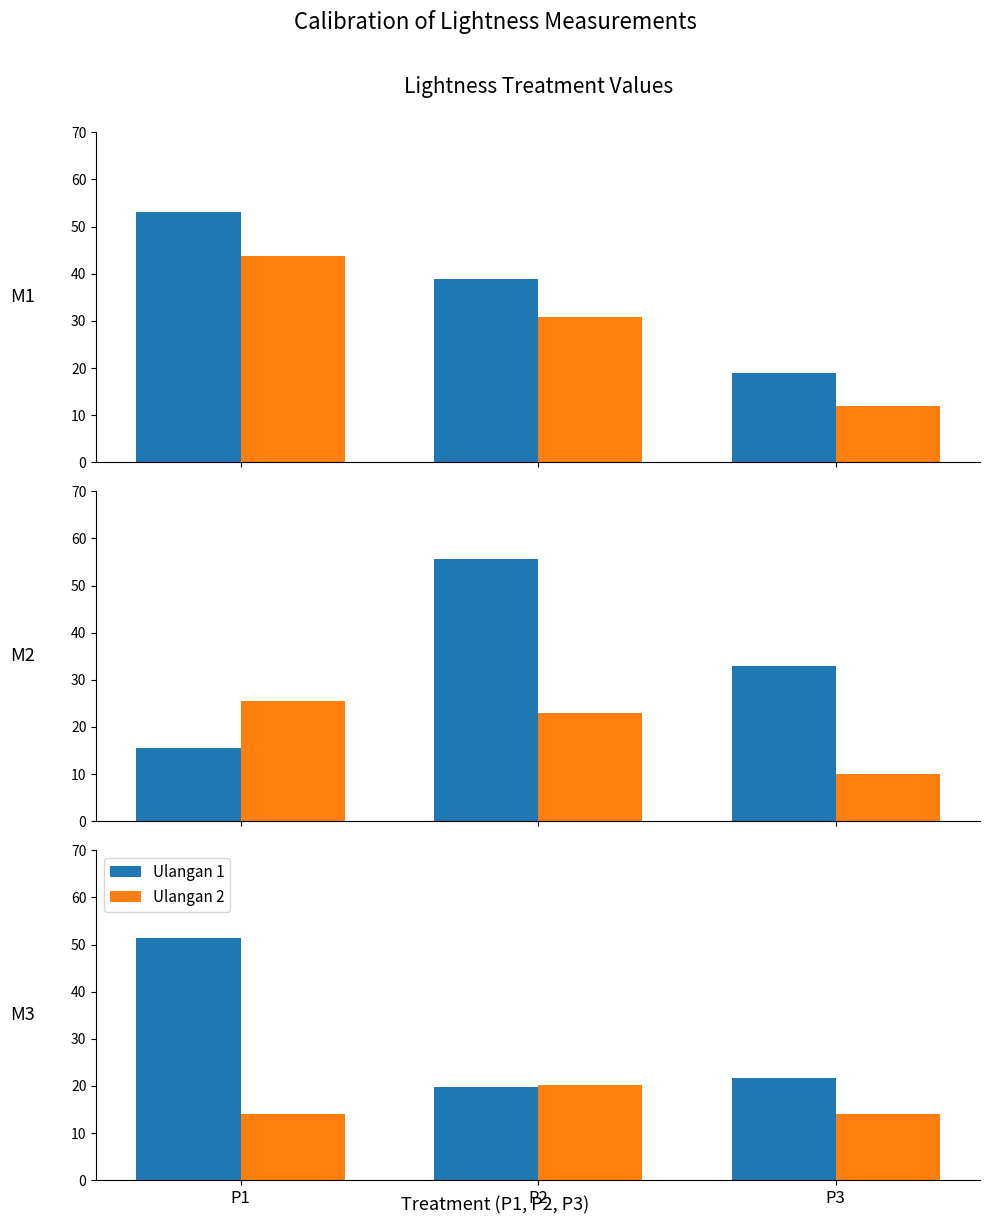

What is the difference between the maximum and second lowest values in the Ulangan 2 series?

6.0